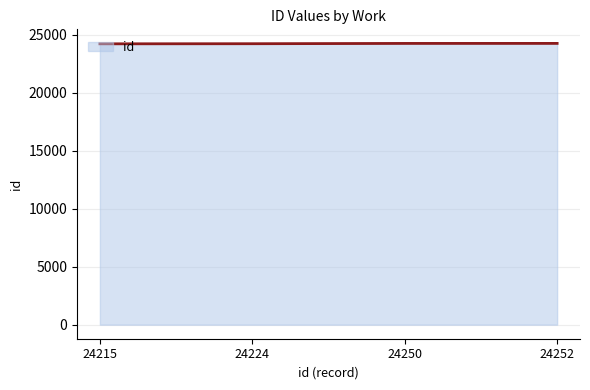

What is the change in value from 24250 to 24252?

+2